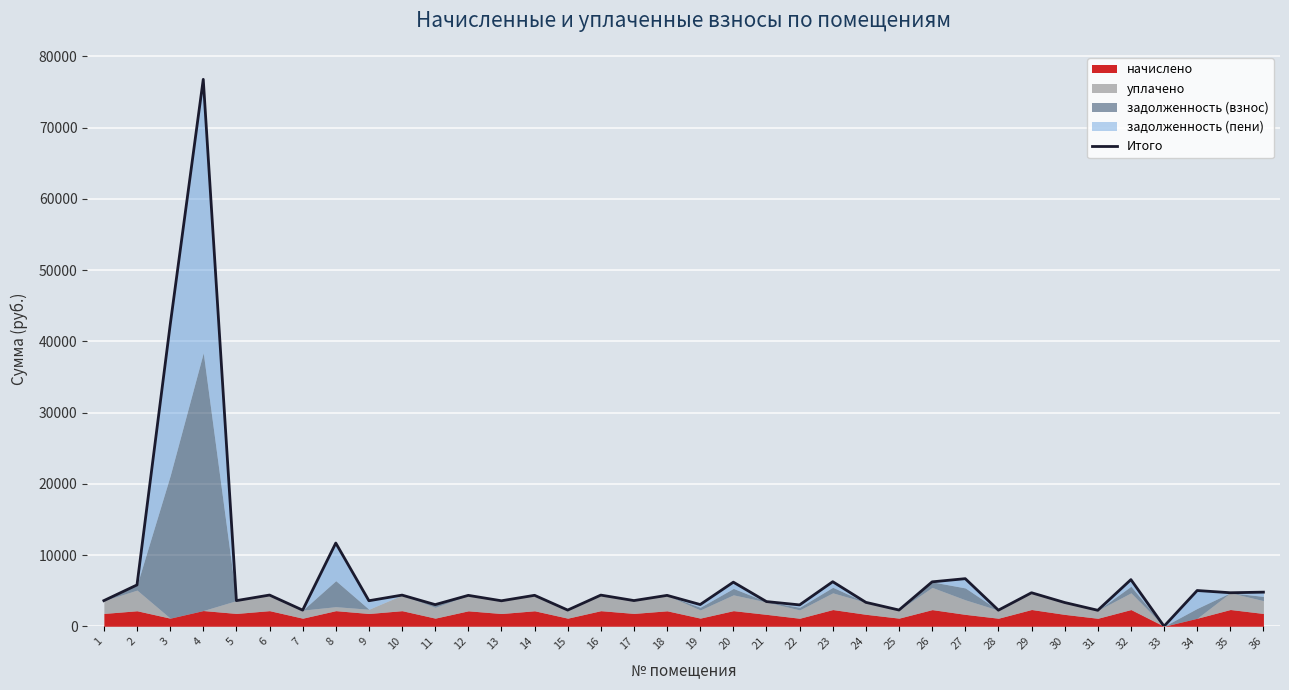

What is the difference between the second highest and second lowest values?

40005.5